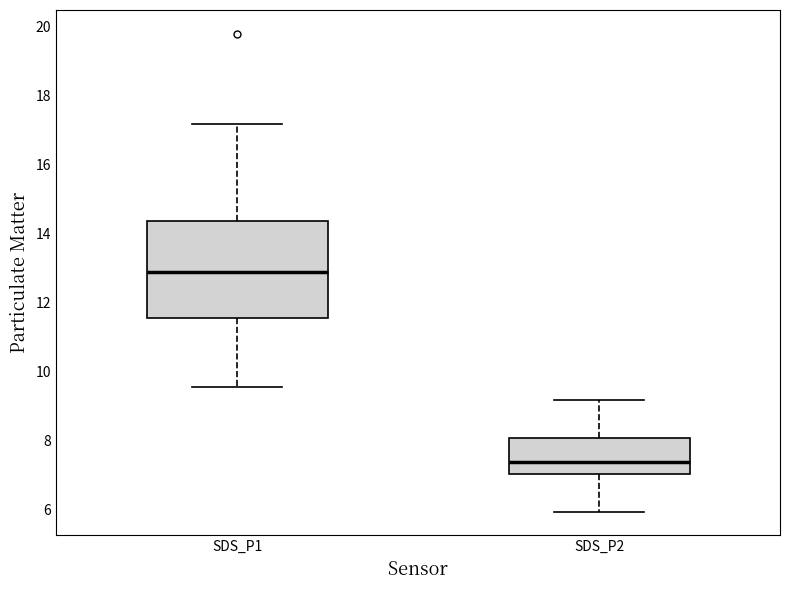

Reading left to right, transcribe this box plot: for each box, give where its median line is, the range the box spans, and where its two whiskers end, as read against the y-axis. The values are not printed on the chart, so give them approximately, as read against the axis.

SDS_P1: median 12.8, box 11.6 to 14.4, whiskers 9.6 to 17.2
SDS_P2: median 7.4, box 7.0 to 8.0, whiskers 6.0 to 9.2